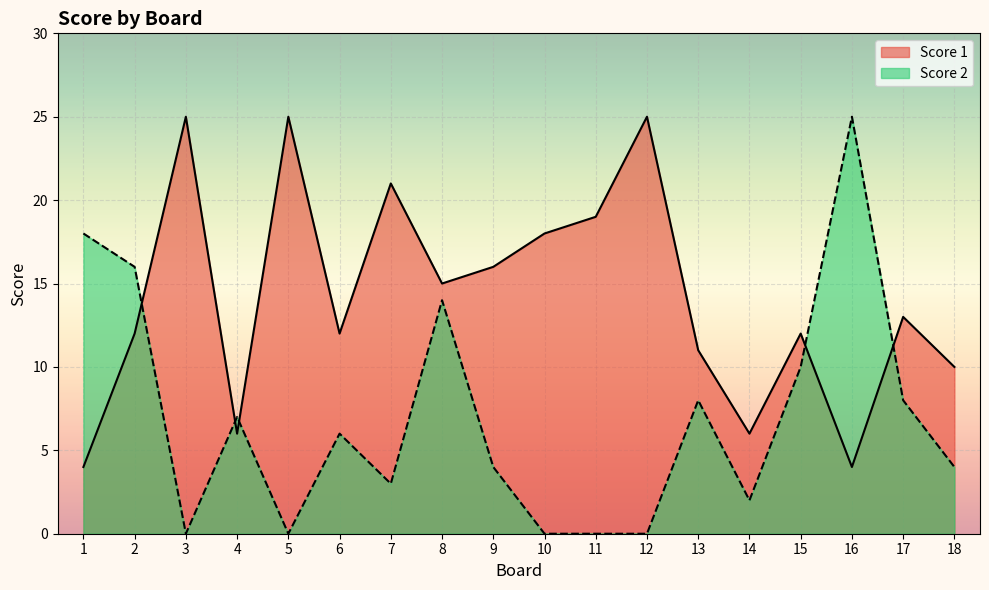

Which series changed the most between 3 and 7?

Score 1